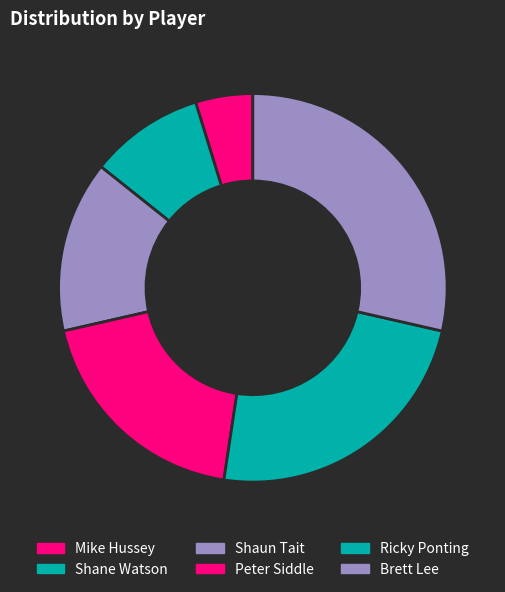

How many segments does this pie chart have?

6